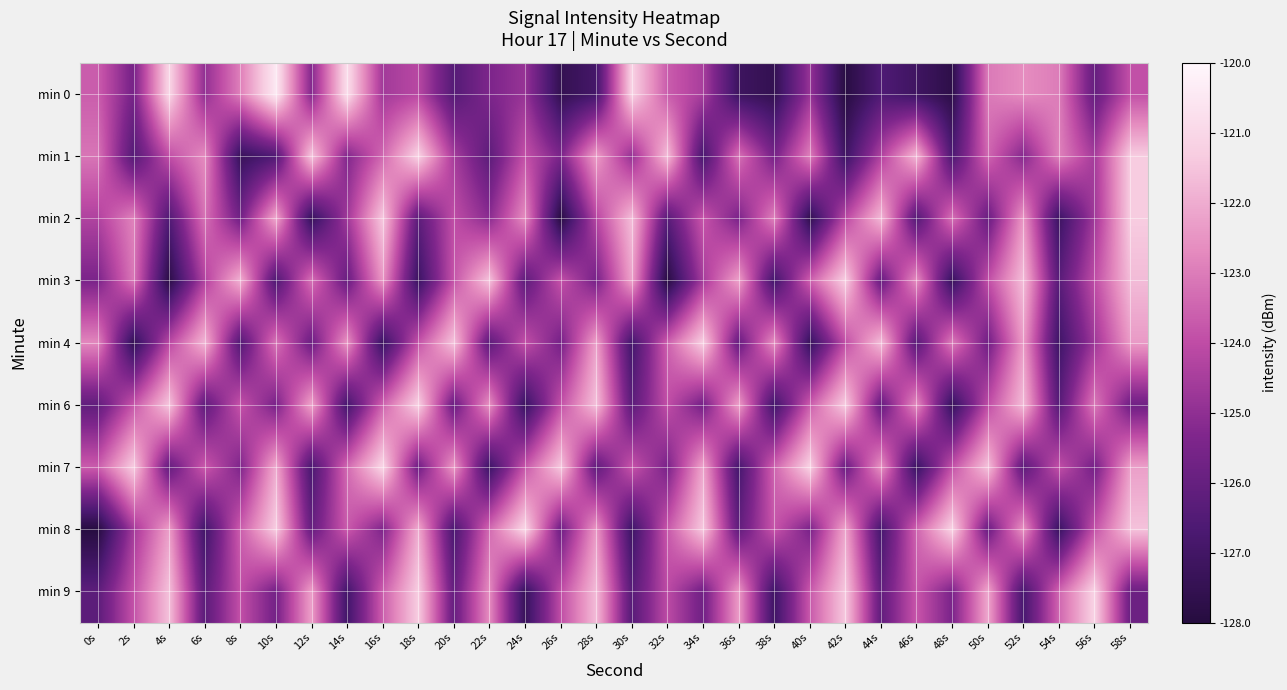

Which category has the highest value across all series?

10s